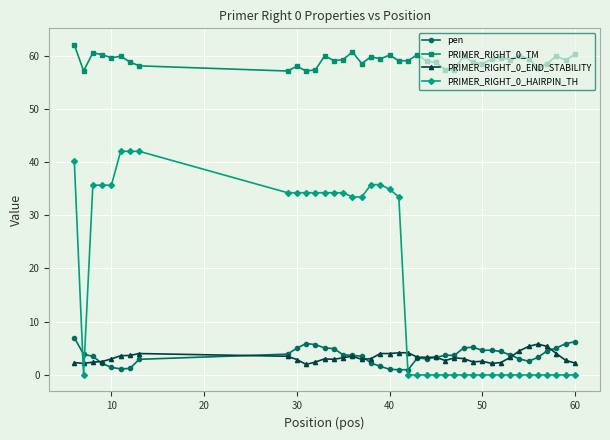

True or false: PRIMER_RIGHT_0_TM and PRIMER_RIGHT_0_END_STABILITY intersect in this chart.

False